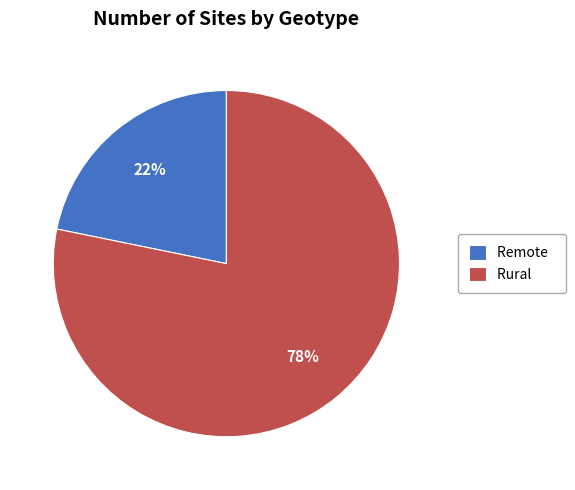

To the nearest percent, what percentage of the pie is Remote?

22%